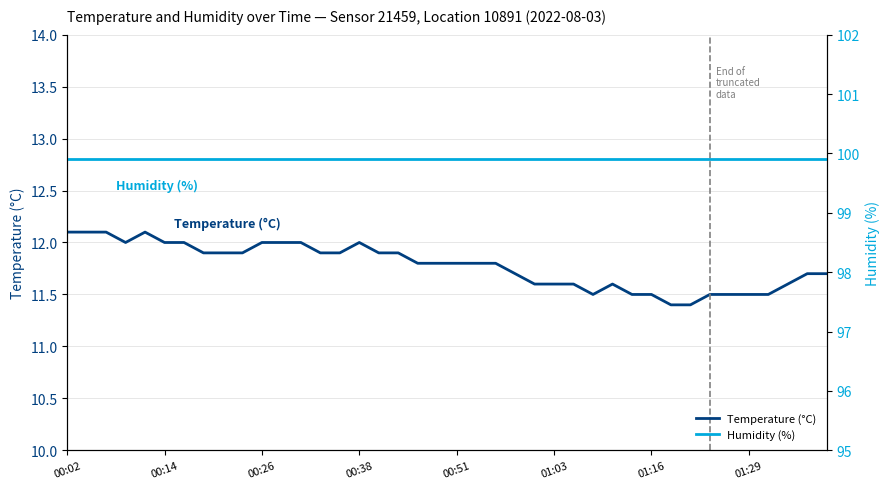

What is the lowest value of the Humidity (%) series?

99.9